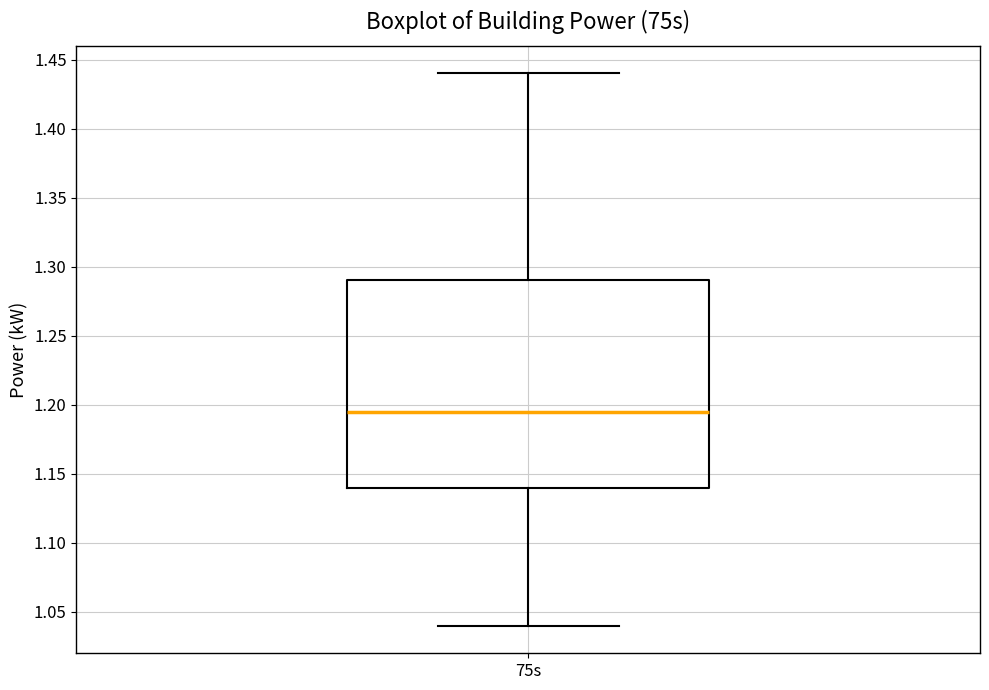

Read this box plot against the y-axis: the position of the median line, the range covered by the box, and the ends of both whiskers. The values are not printed on the chart, so give them approximately, as read against the axis.

median 1.195, box 1.140 to 1.290, whiskers 1.040 to 1.440